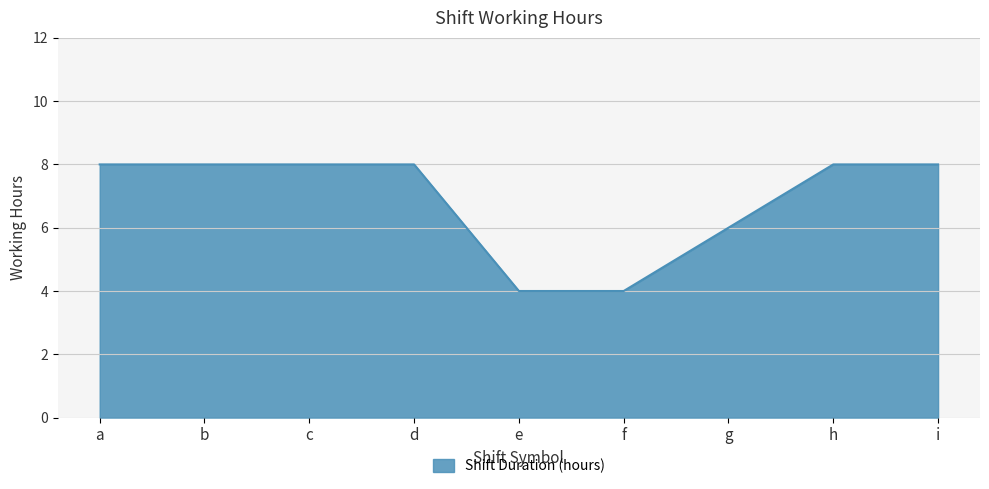

How many values are below 7?

3